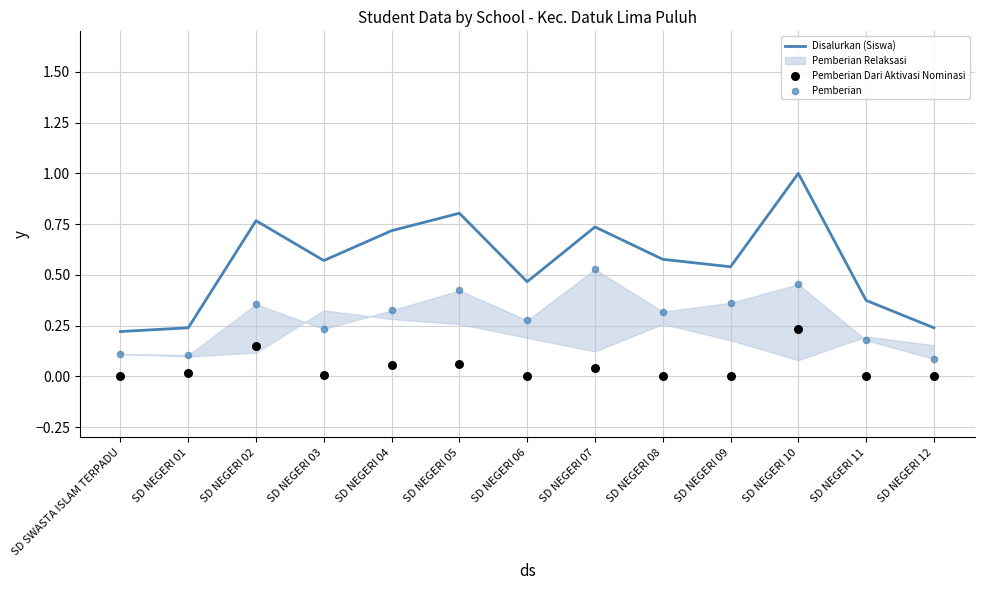

Which series has the largest total across all categories?

Disalurkan (Siswa)